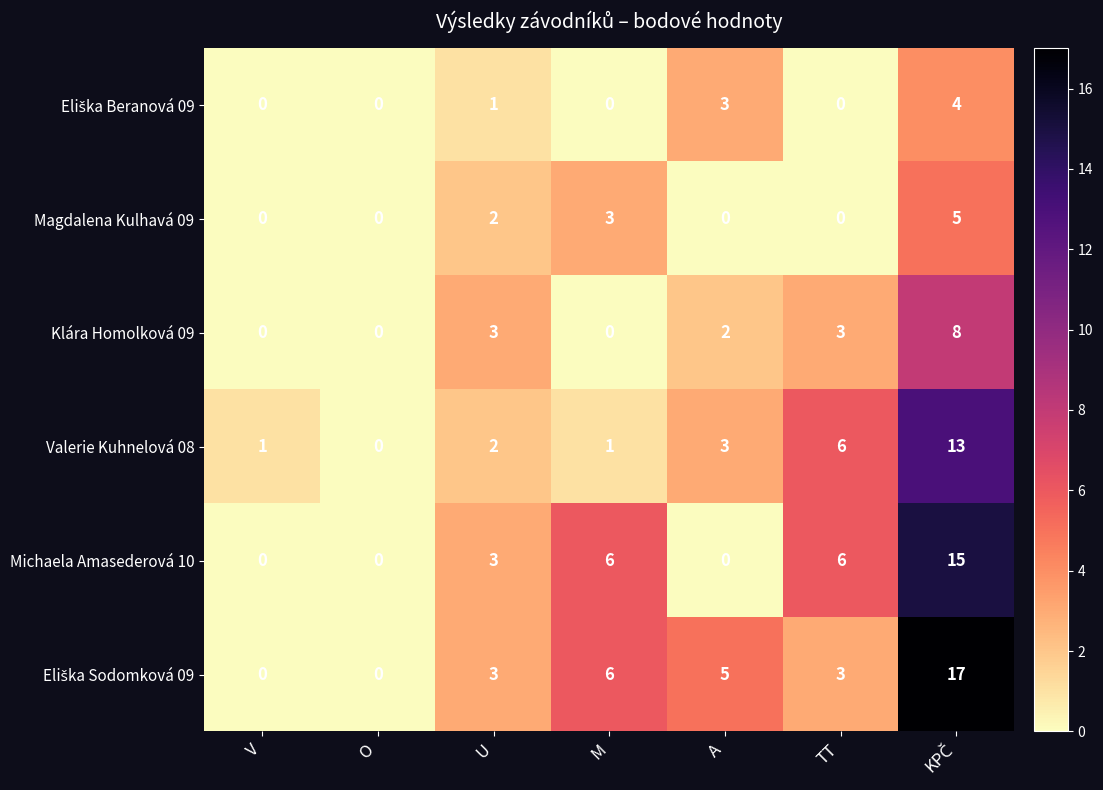

Between A and TT, which series saw the biggest shift?

Michaela Amasederová 10